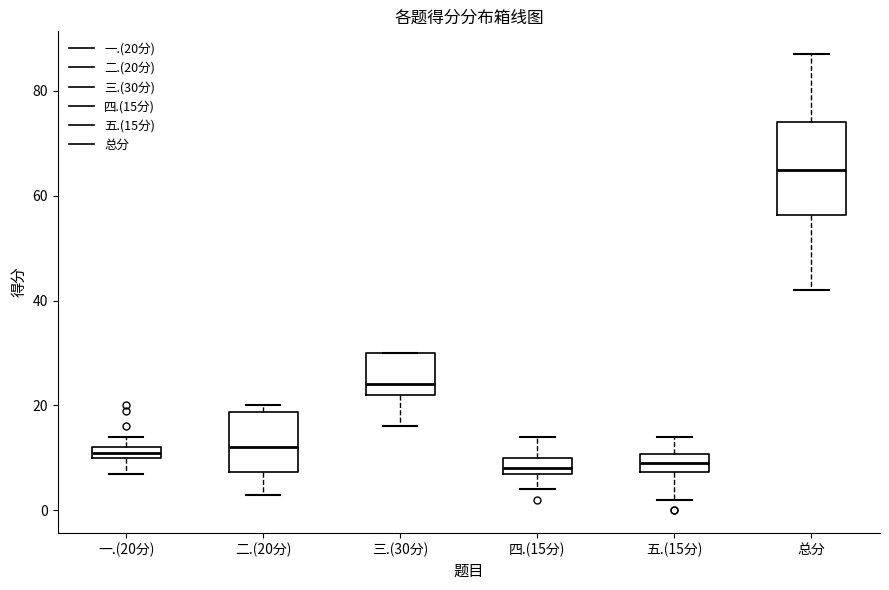

Which box's median line is the highest?

总分